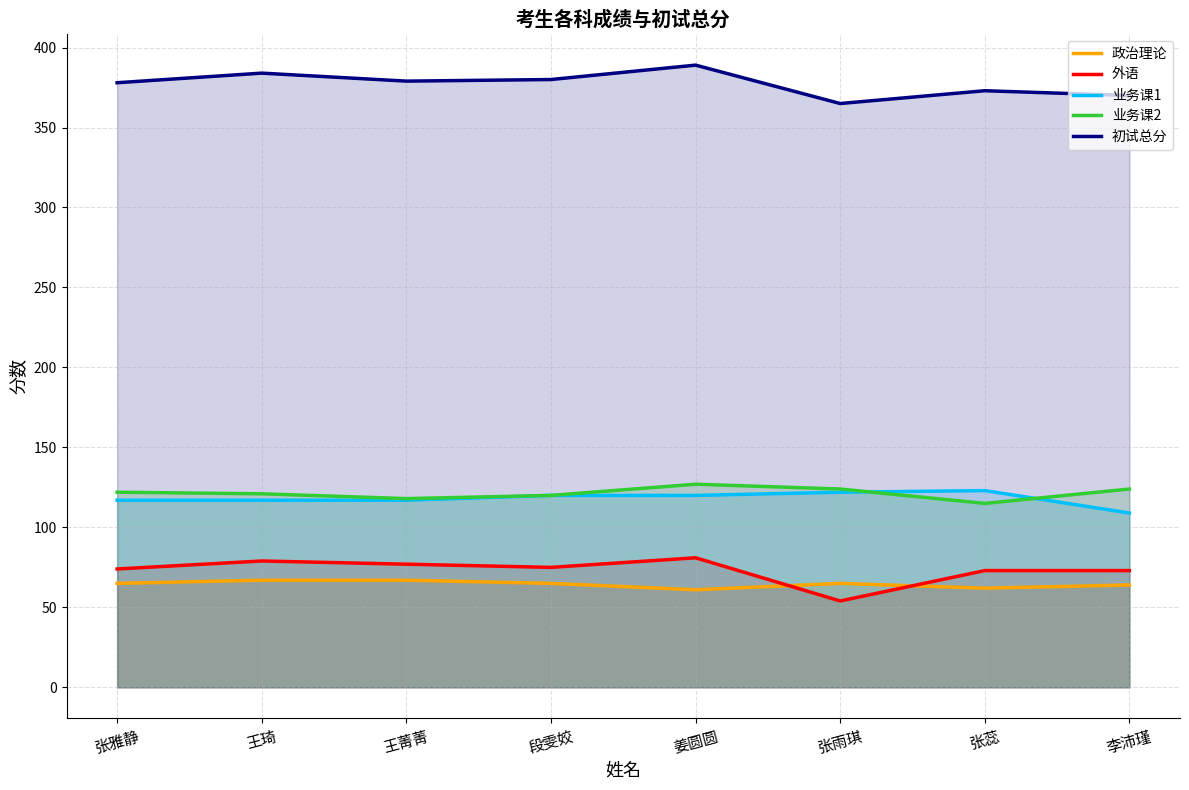

What is the label of the 3rd point from the left?

王菁菁